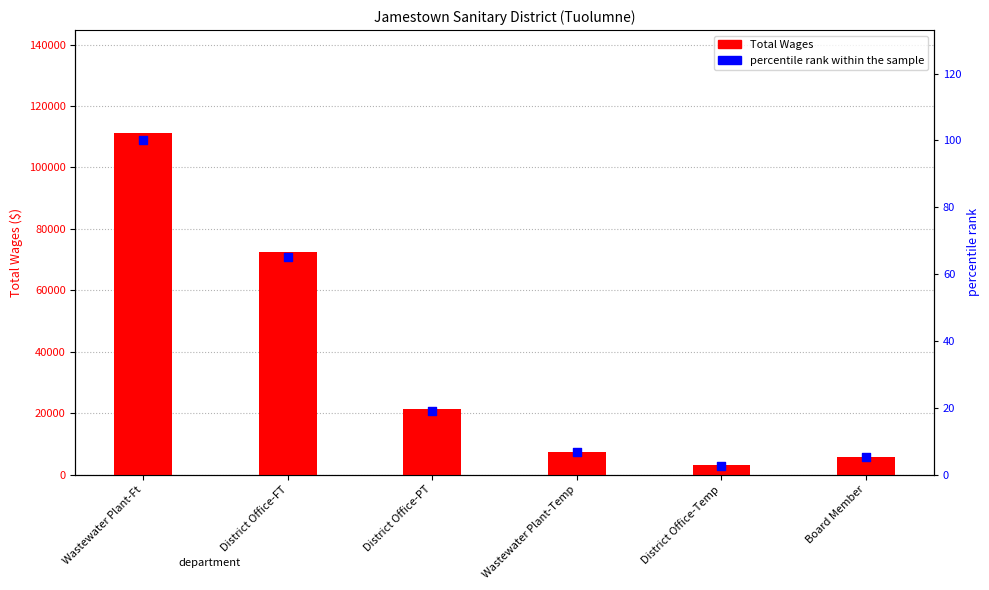

Which series reaches the minimum Y coordinate?

percentile rank within the sample